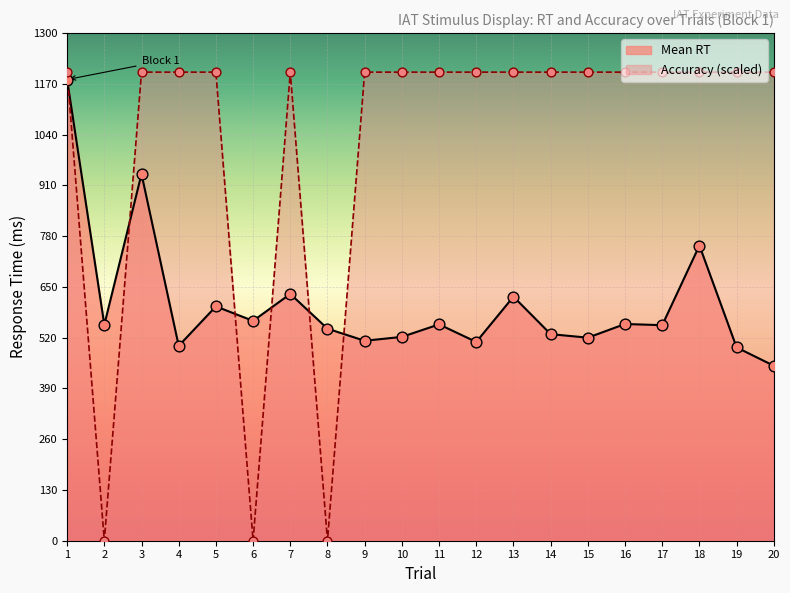

At how many categories does at least one series exceed 978?

17